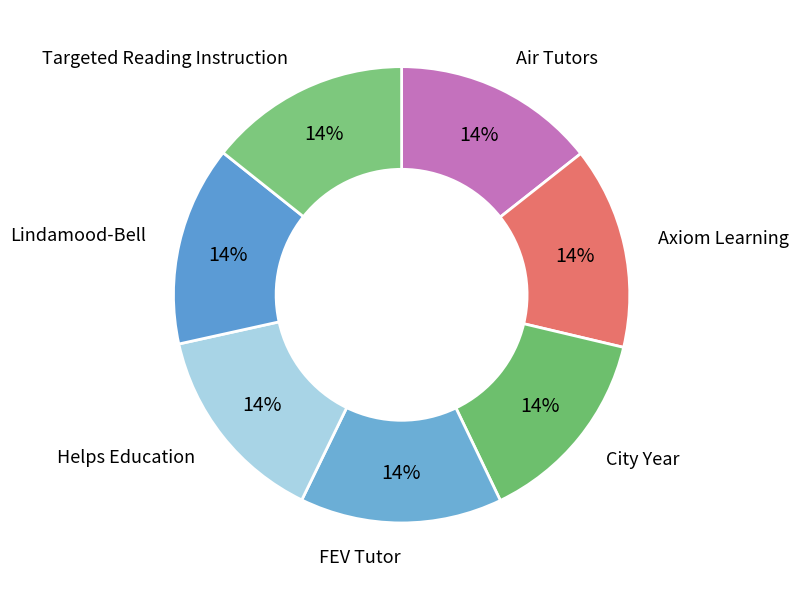

How many segments does this pie chart have?

7